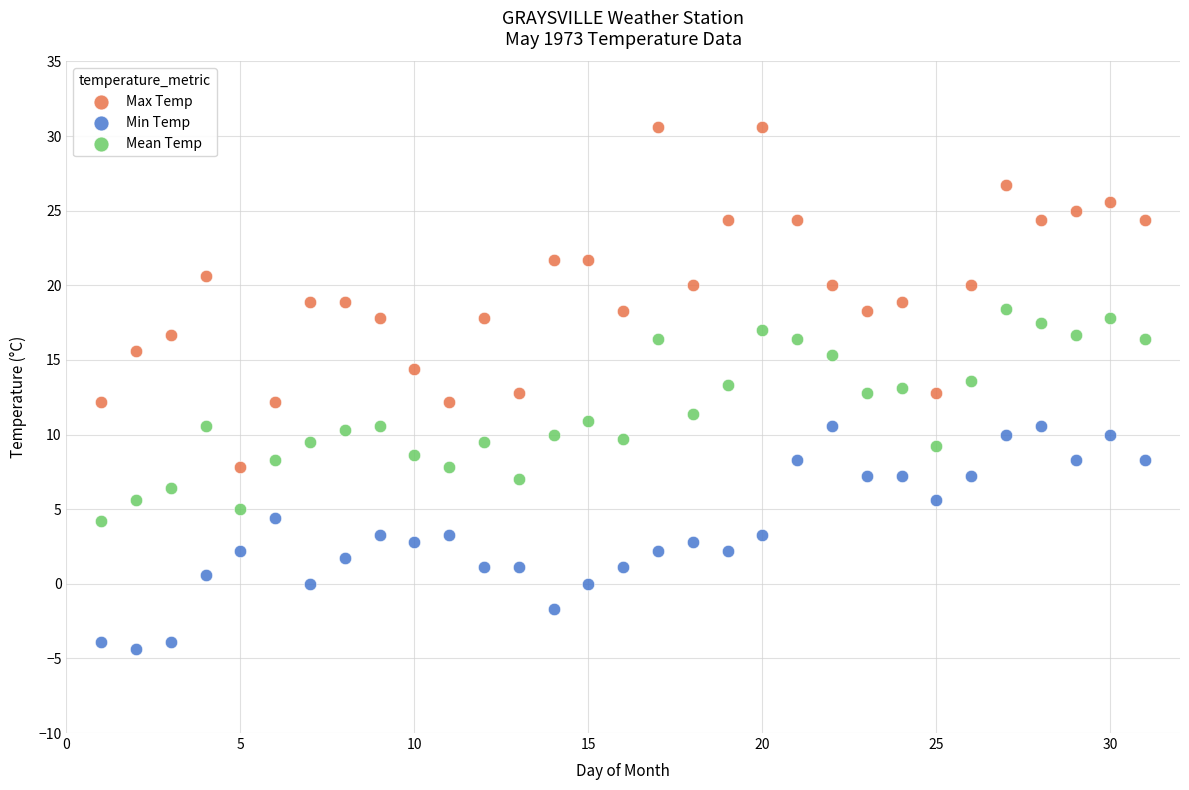

Which series contains the highest Y value?

Max Temp